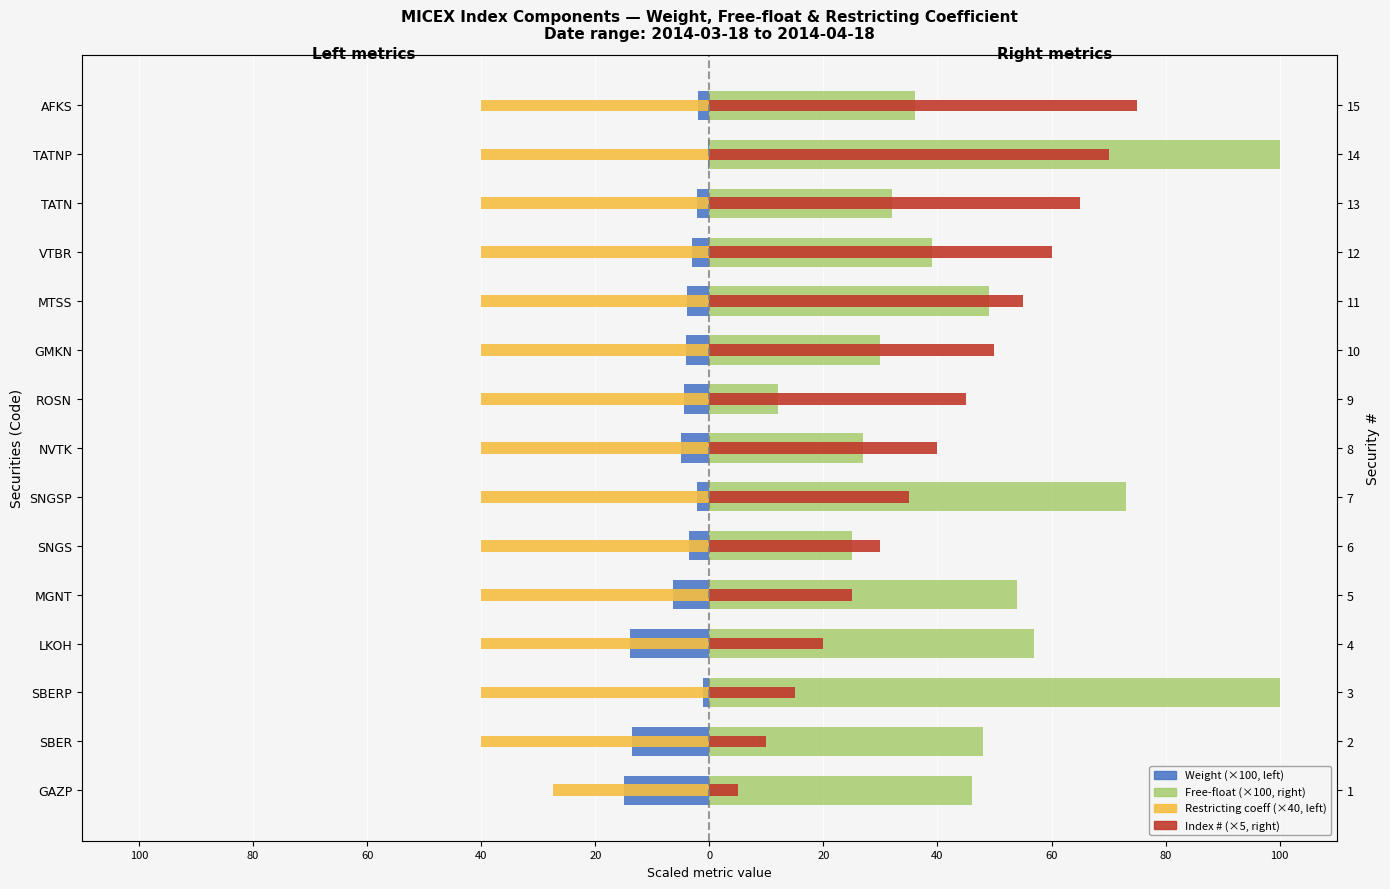

List the series in order of their peak value, lowest first.

Restricting coeff (×40, left overlay), Weight (×100, left), Index # (×5, right overlay), Free-float (×100, right)